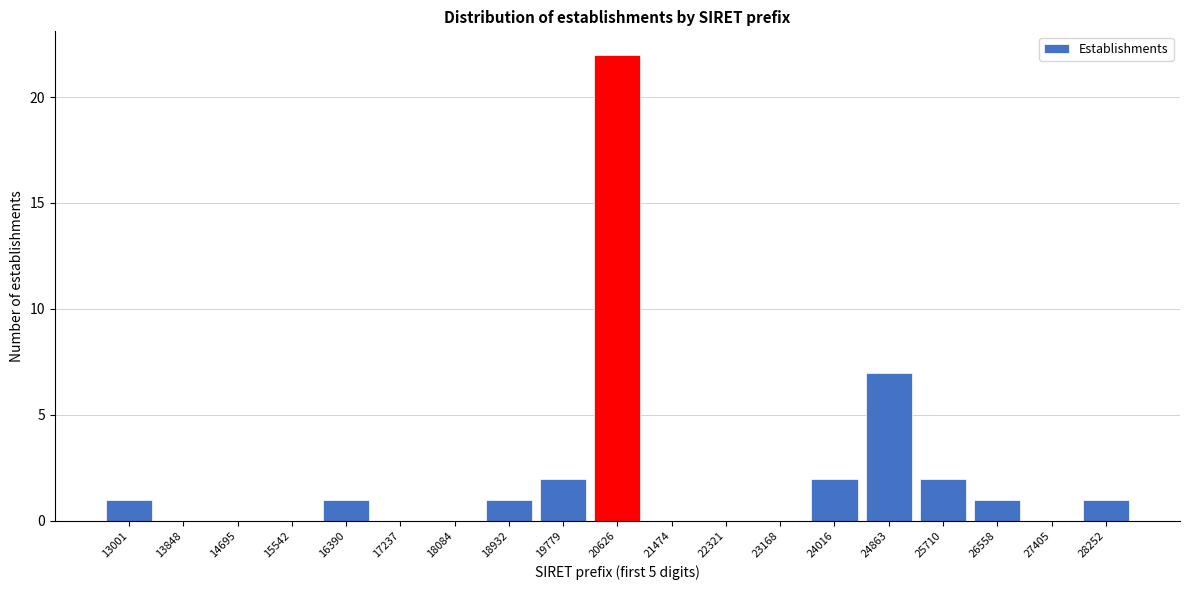

Reading left to right, transcribe all the data shown in this chart.

13001=1	13848=0	14695=0	15542=0	16390=1	17237=0	18084=0	18932=1	19779=2	20626=22	21474=0	22321=0	23168=0	24016=2	24863=7	25710=2	26558=1	27405=0	28252=1